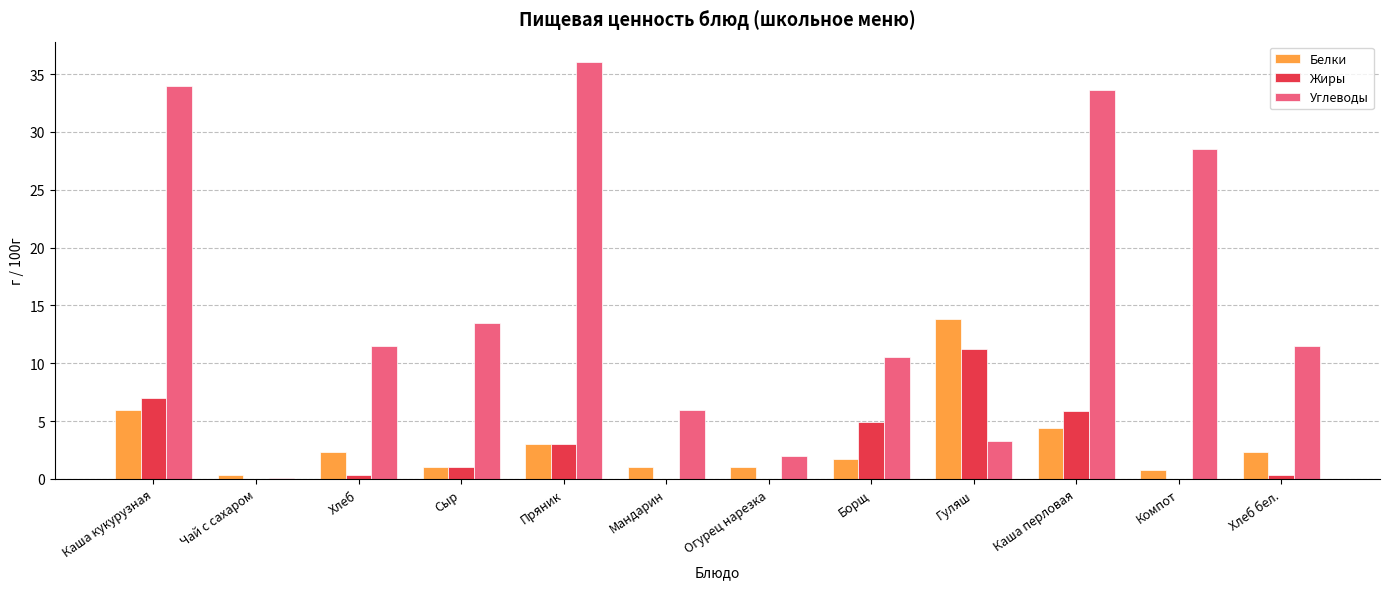

Which series has the largest total across all categories?

Углеводы